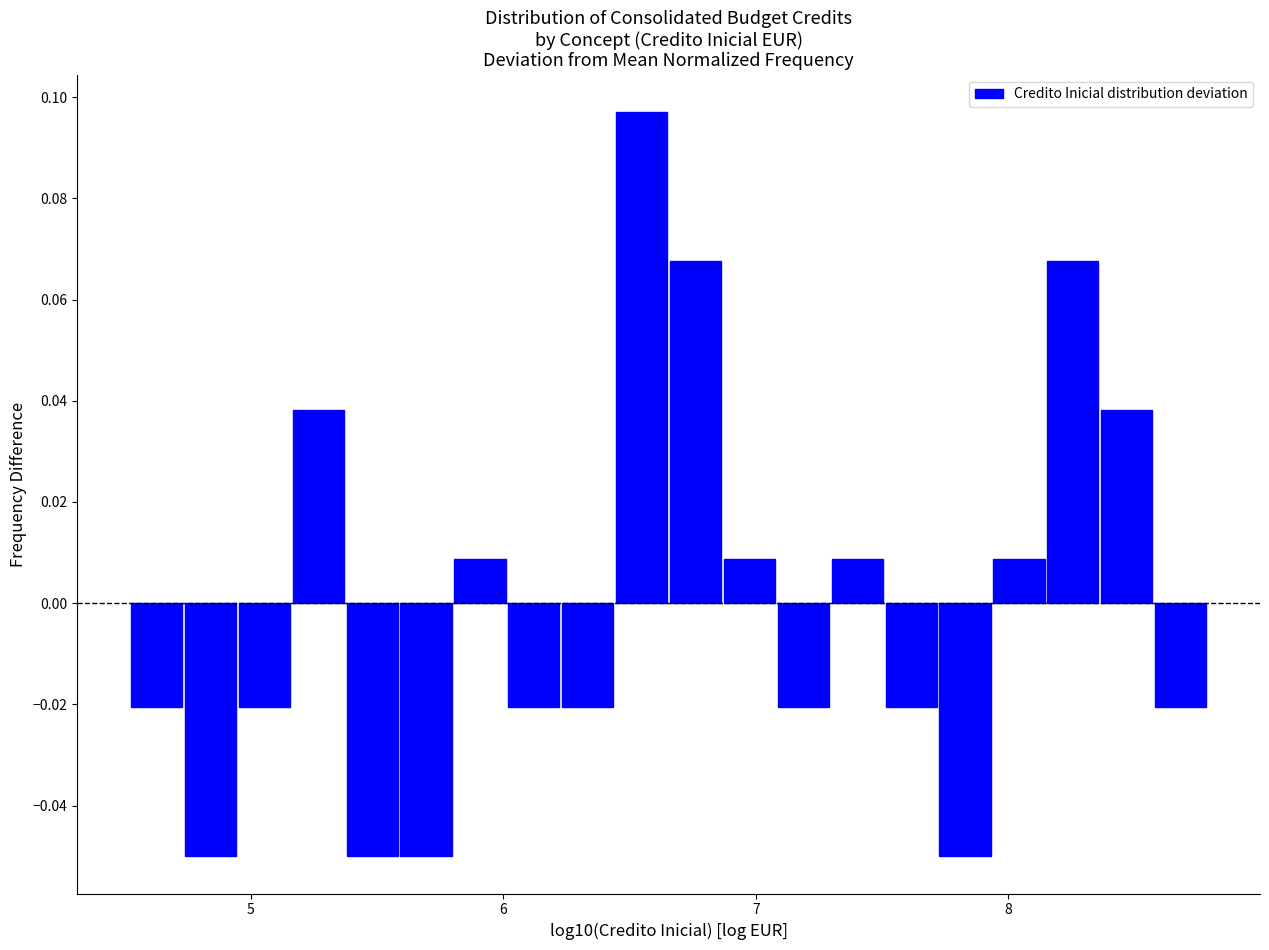

Around what value on the x-axis is the tallest bar? Give the approximate position of its centre, as read against the axis.

6.5